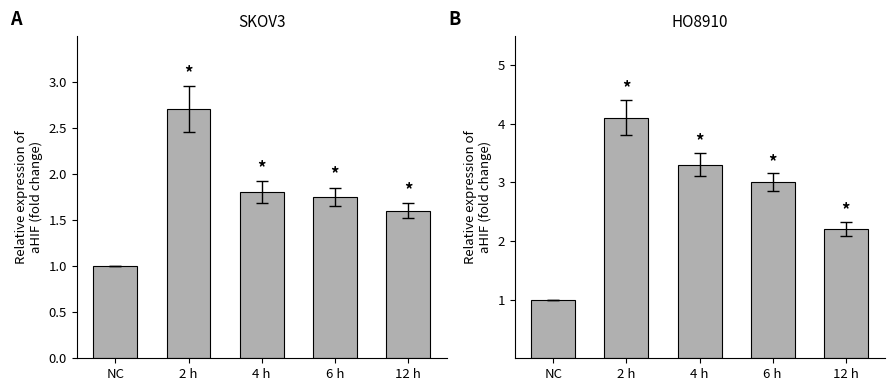

What is the difference between the maximum and minimum values in the aHIF (HO8910) series?

3.1